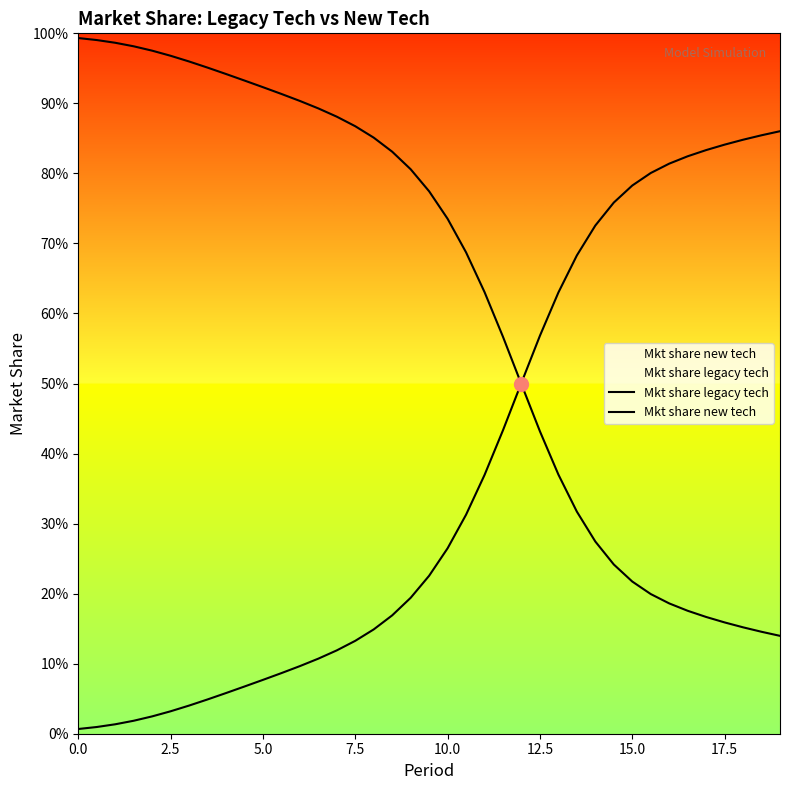

Is it true that Mkt share new tech equals 0.0 at 5.0?

False